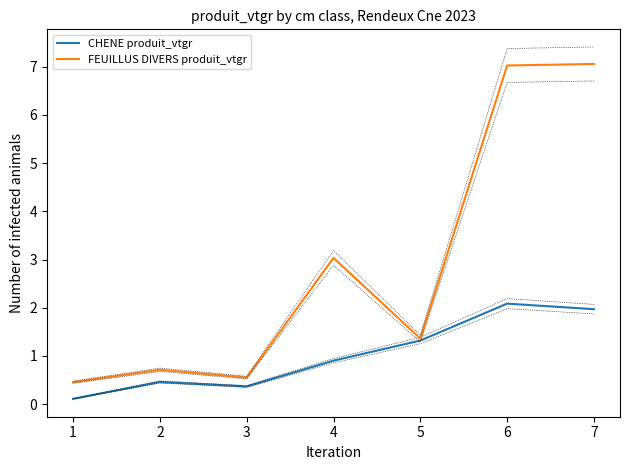

Is the value of CHENE produit_vtgr at 7 greater than the value of FEUILLUS DIVERS produit_vtgr at 5?

Yes